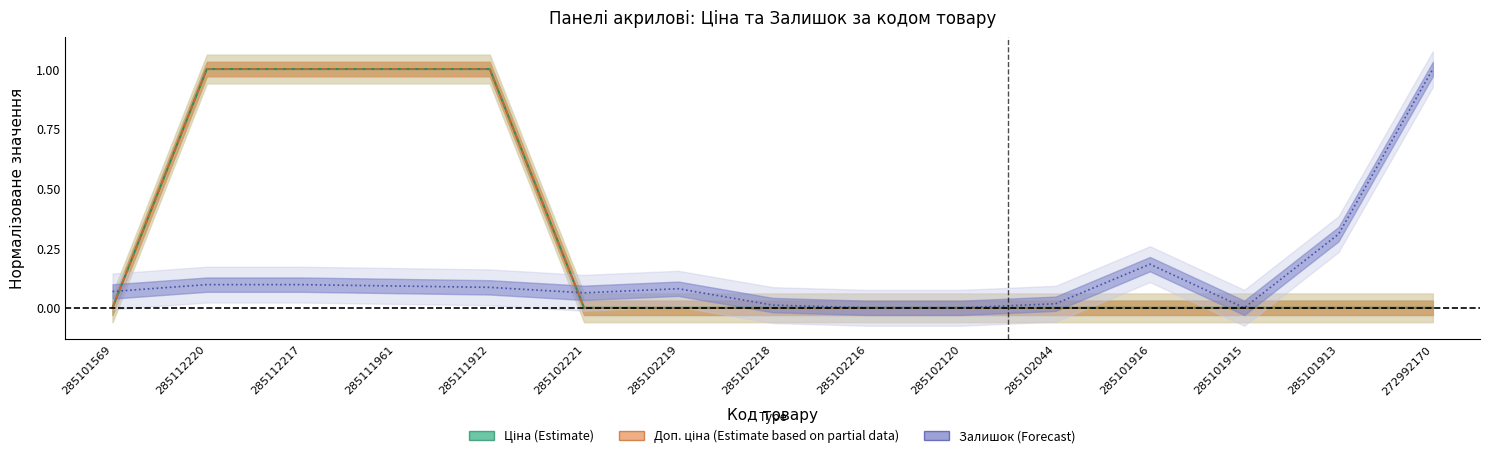

What are all the series names shown in the legend?

Ціна, Доп. ціна, Залишок